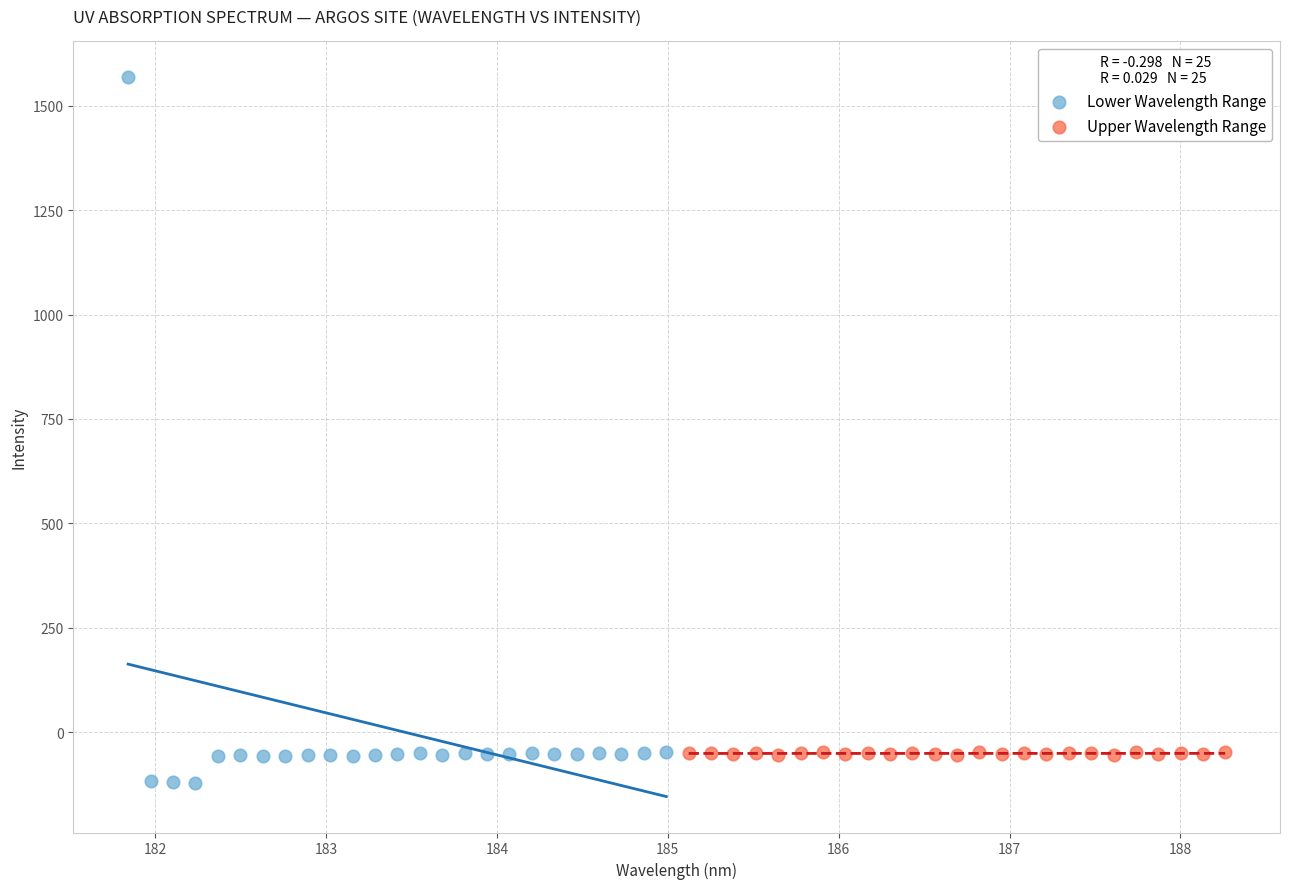

Which series has the widest spread of Y values?

Lower Wavelength Range